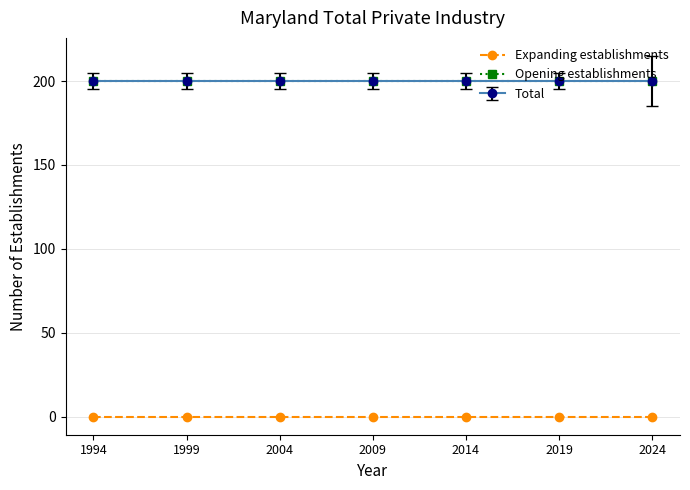

True or false: Opening establishments has a value of 200 at 1994.

True